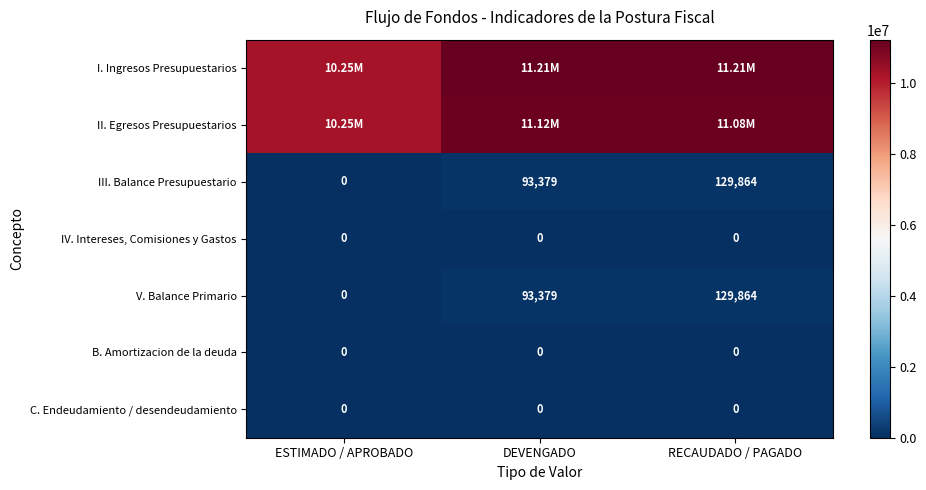

Between DEVENGADO and ESTIMADO / APROBADO, which is larger?

DEVENGADO